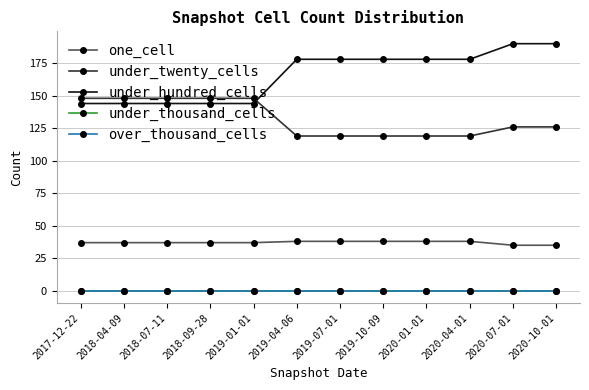

Is this an area chart (filled region under the line)?

No